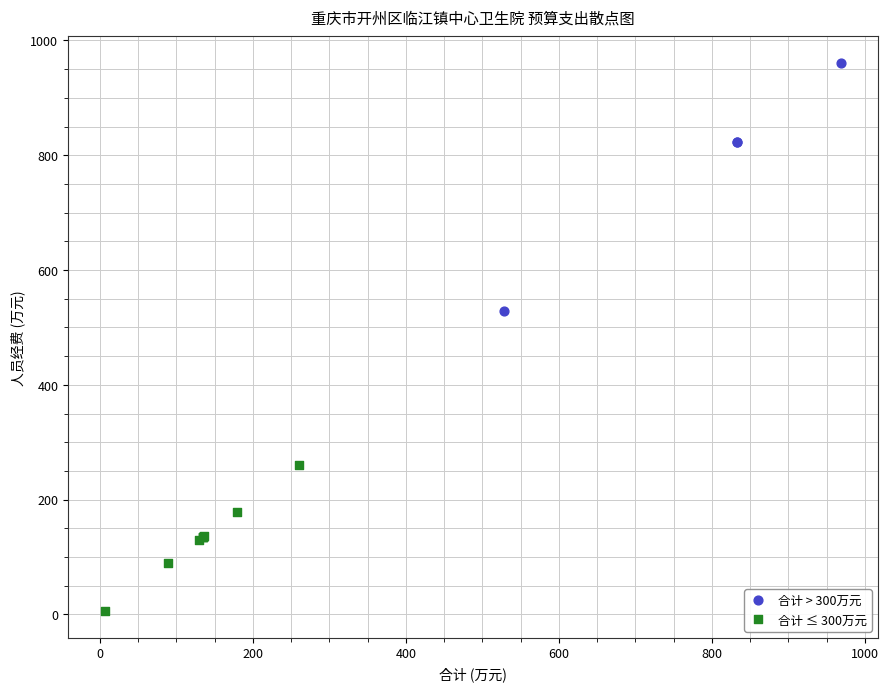

Which series contains the lowest Y value?

合计 ≤ 300万元